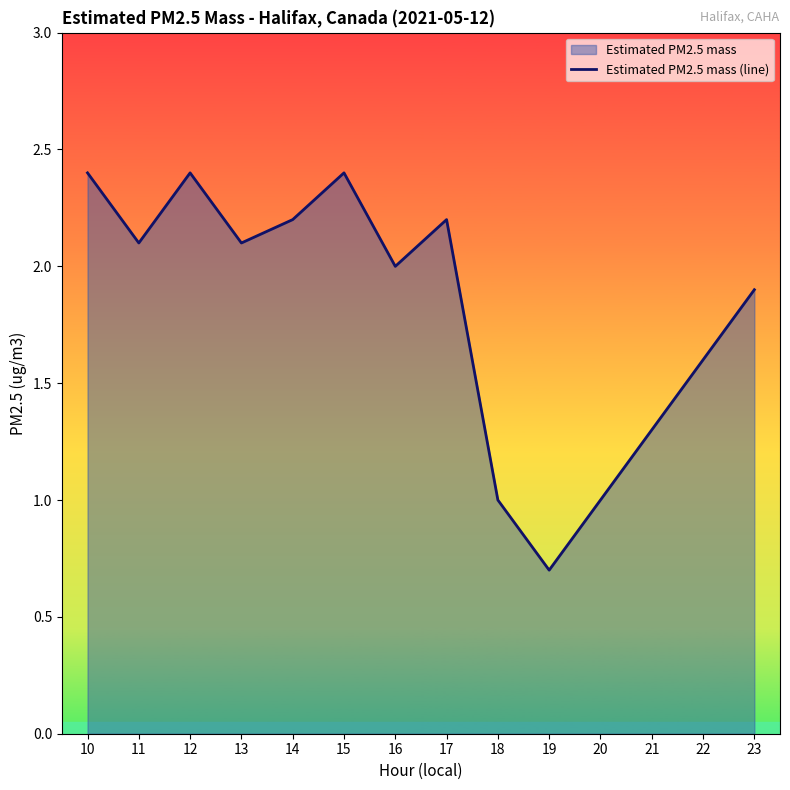

Reading left to right, transcribe all the data shown in this chart.

10=2.4	11=2.1	12=2.4	13=2.1	14=2.2	15=2.4	16=2.0	17=2.2	18=1.0	19=0.7	20=1.0	21=1.3	22=1.6	23=1.9